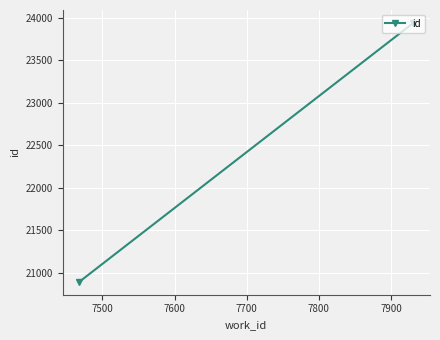

What is the difference between the maximum and minimum values?

3048